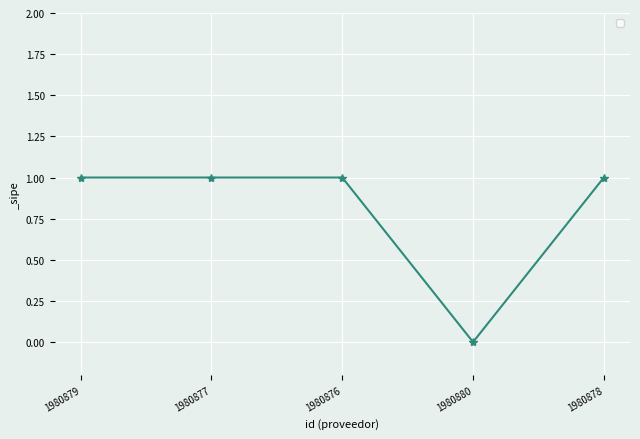

What is the label of the 3rd point from the right?

1980876